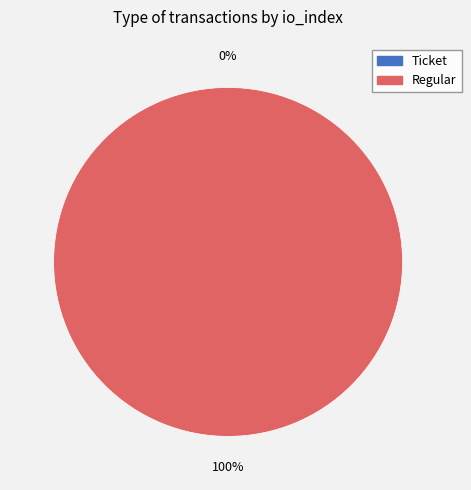

Is Ticket the majority of the pie?

No